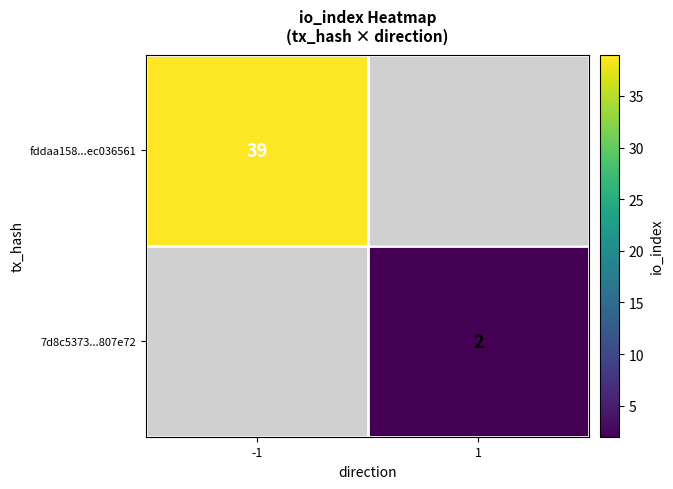

Between 1 and -1, which is larger?

-1